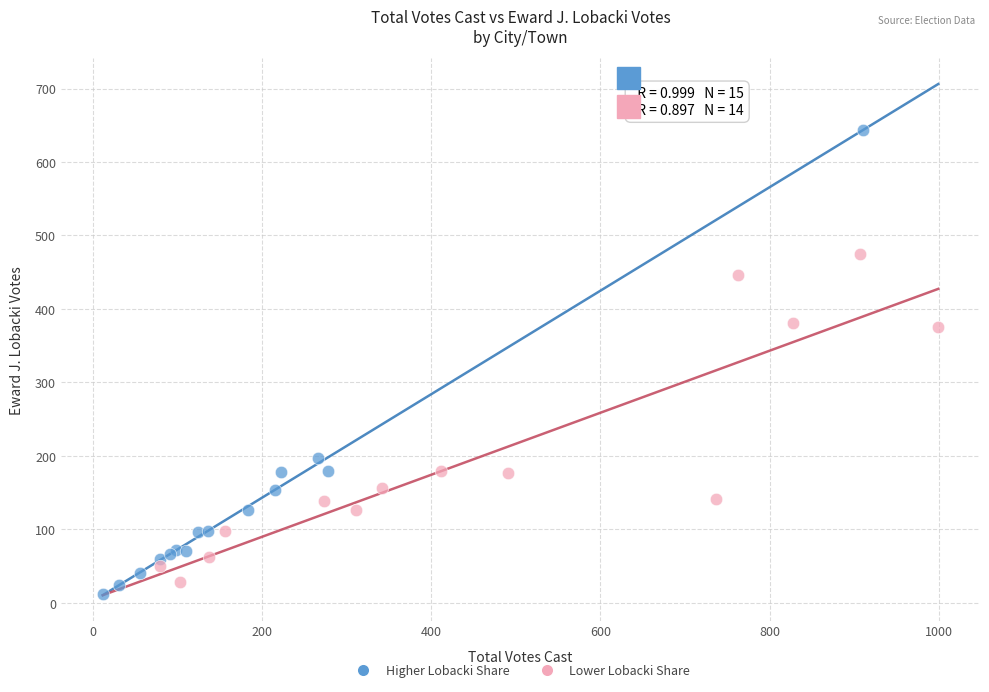

Which series reaches the minimum Y coordinate?

Higher Lobacki Share